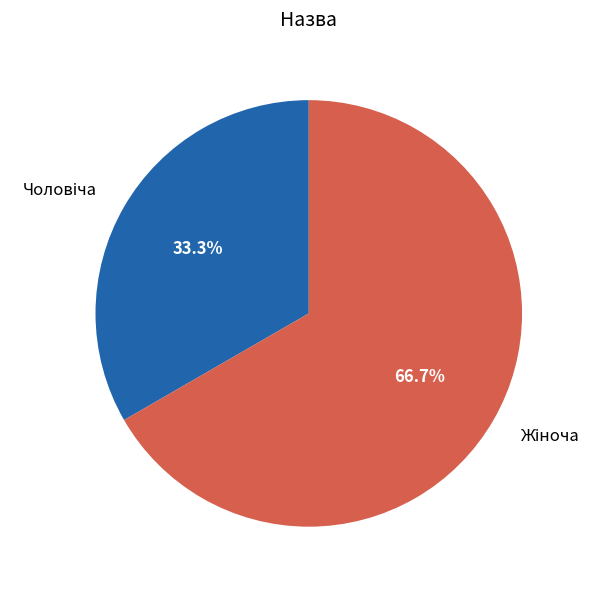

Does any single category account for the majority?

Yes